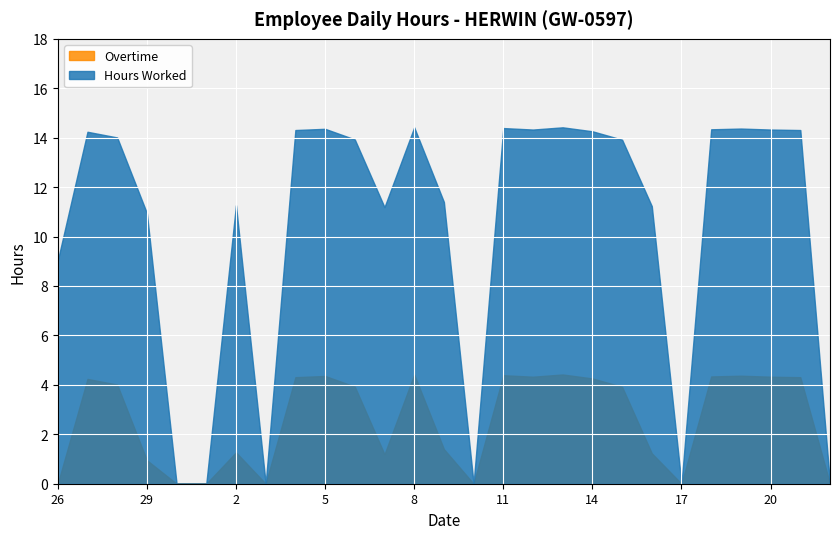

Reading left to right, extract all data points from this chart.

Hours Worked: 26=9.0	27=14.2	28=14.0	29=10.9	30=0.0	1=0.0	2=11.3	3=0.0	4=14.3	5=14.4	6=13.9	7=11.2	8=14.4	9=11.4	10=0.0	11=14.4	12=14.3	13=14.4	14=14.3	15=13.9	16=11.2	17=0.0	18=14.3	19=14.4	20=14.3	21=14.3	22=0.0
Overtime: 26=0.0	27=4.2	28=4.0	29=0.9	30=0.0	1=0.0	2=1.3	3=0.0	4=4.3	5=4.4	6=3.9	7=1.2	8=4.4	9=1.4	10=0.0	11=4.4	12=4.3	13=4.4	14=4.3	15=3.9	16=1.2	17=0.0	18=4.3	19=4.4	20=4.3	21=4.3	22=0.0